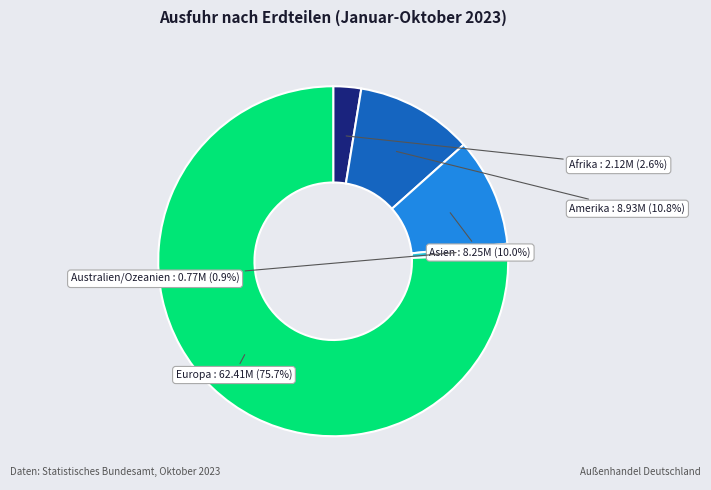

To the nearest percent, what portion does Asien represent?

10%